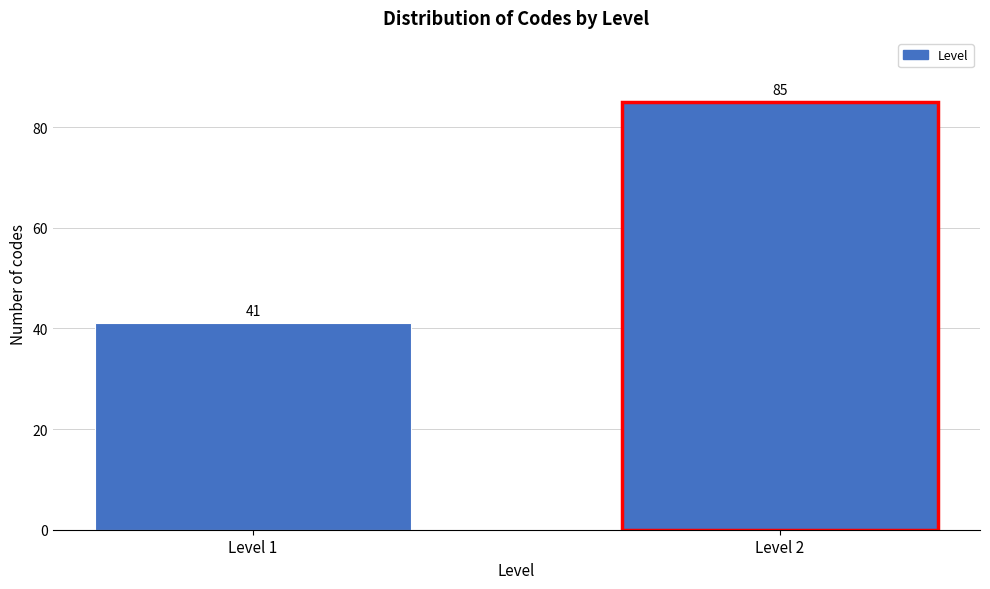

Reading left to right, what are all the values shown in this chart?

41	85